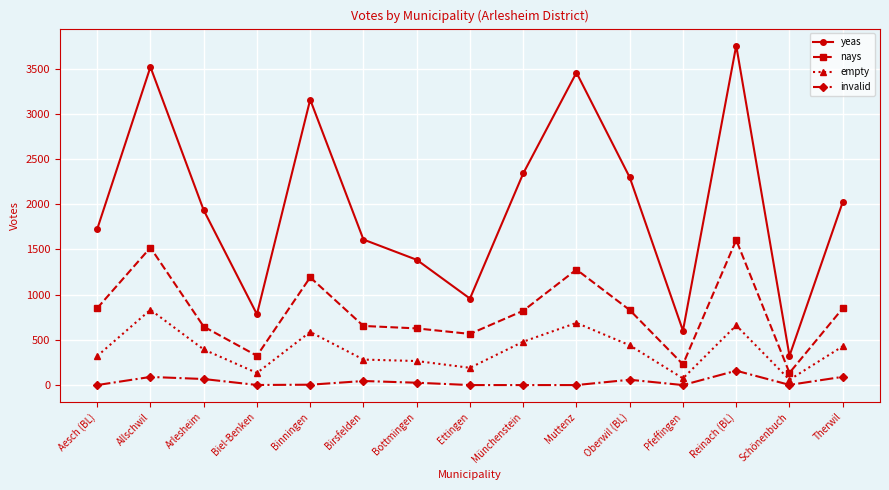

Where does the empty series first go above 394?

Allschwil